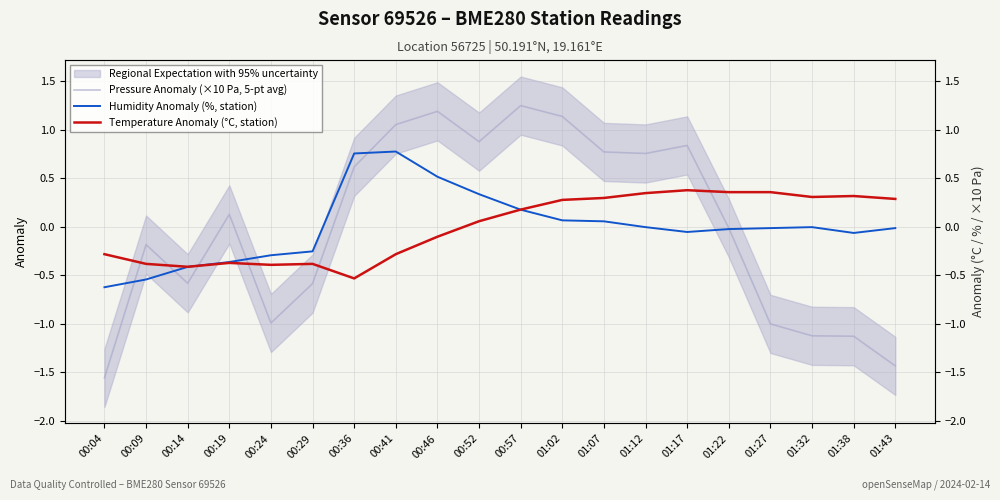

Reading left to right, transcribe all the data shown in this chart.

Pressure Anomaly (×10 Pa, 5-pt avg): 00:04=-1.6	00:09=-0.2	00:14=-0.6	00:19=0.1	00:24=-1.0	00:29=-0.6	00:36=0.6	00:41=1.1	00:46=1.2	00:52=0.9	00:57=1.2	01:02=1.1	01:07=0.8	01:12=0.8	01:17=0.8	01:22=-0.0	01:27=-1.0	01:32=-1.1	01:38=-1.1	01:43=-1.4
Humidity Anomaly (%, station): 00:04=-0.6	00:09=-0.5	00:14=-0.4	00:19=-0.4	00:24=-0.3	00:29=-0.3	00:36=0.8	00:41=0.8	00:46=0.5	00:52=0.3	00:57=0.2	01:02=0.1	01:07=0.1	01:12=-0.0	01:17=-0.1	01:22=-0.0	01:27=-0.0	01:32=-0.0	01:38=-0.1	01:43=-0.0
Temperature Anomaly (°C, station): 00:04=-0.3	00:09=-0.4	00:14=-0.4	00:19=-0.4	00:24=-0.4	00:29=-0.4	00:36=-0.5	00:41=-0.3	00:46=-0.1	00:52=0.1	00:57=0.2	01:02=0.3	01:07=0.3	01:12=0.3	01:17=0.4	01:22=0.4	01:27=0.4	01:32=0.3	01:38=0.3	01:43=0.3